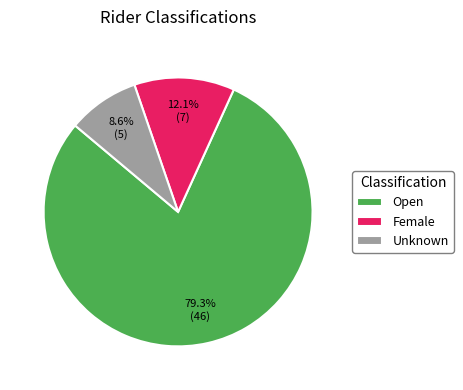

To the nearest percent, what percentage of the pie is Open?

79%